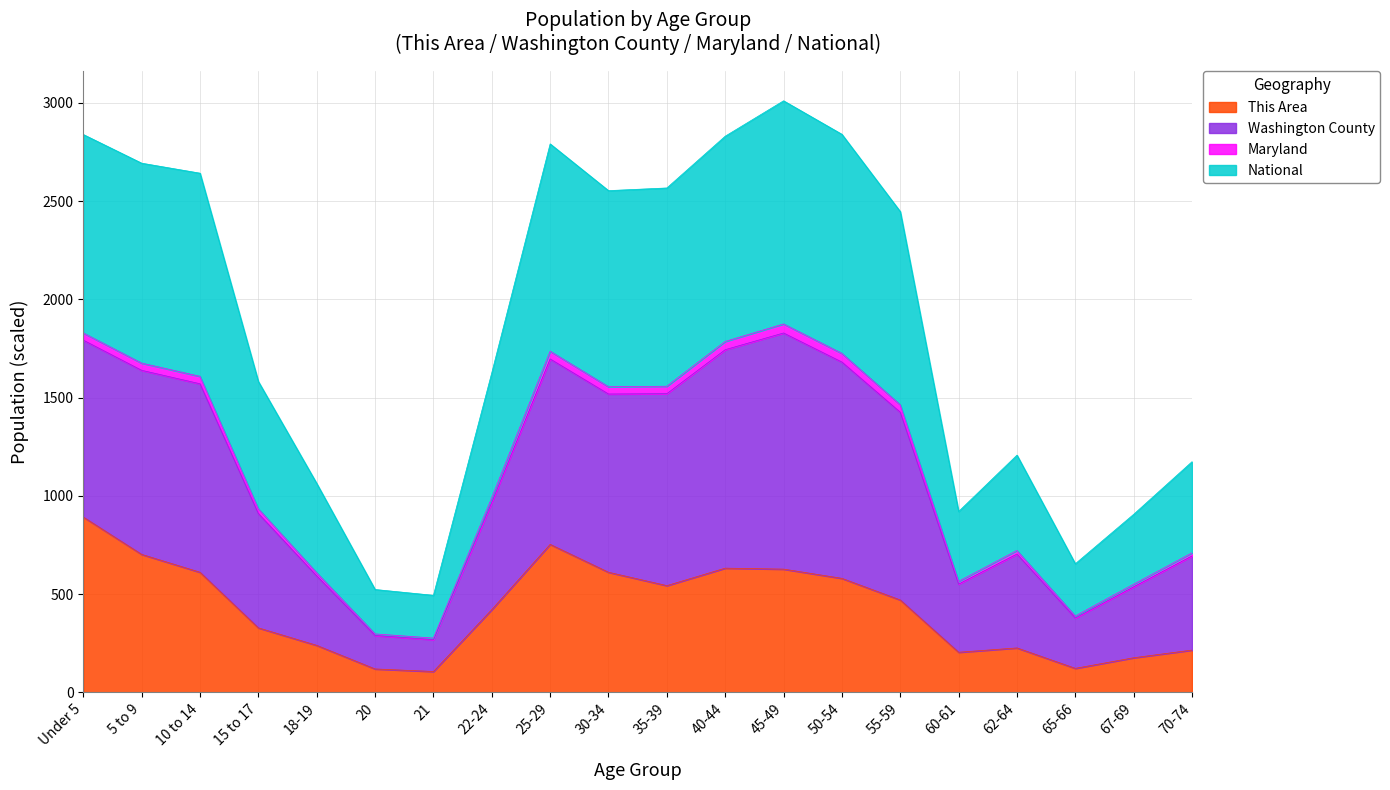

True or false: Maryland and Washington County intersect in this chart.

False